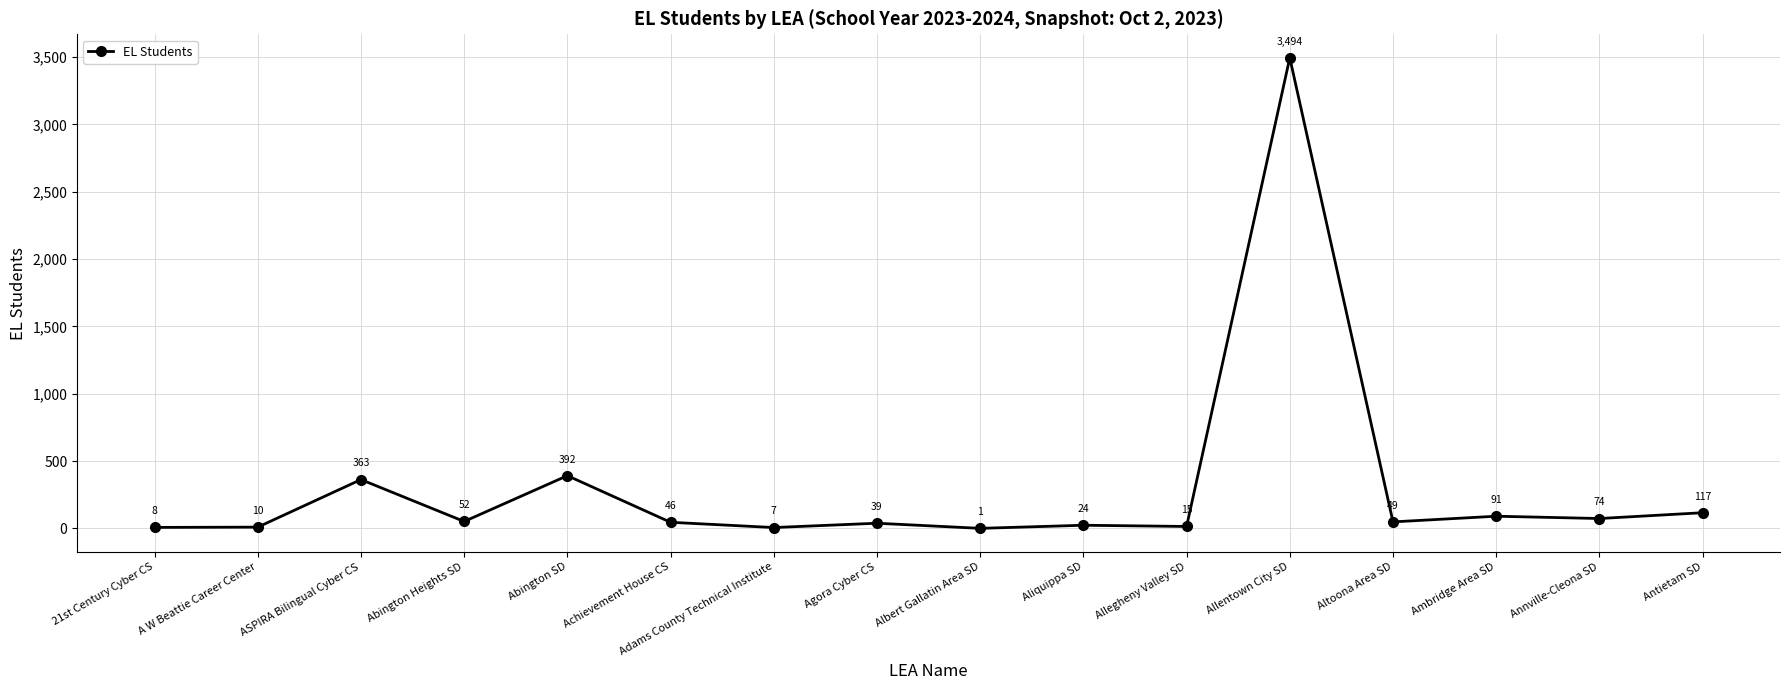

Approximately how many times larger is the value at A W Beattie Career Center compared to Antietam SD?

0.1